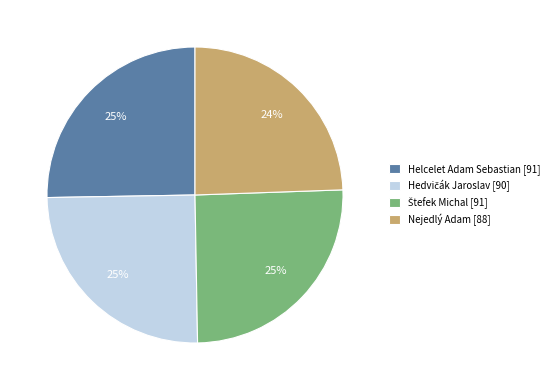

Is there any slice that represents more than half of the pie?

No